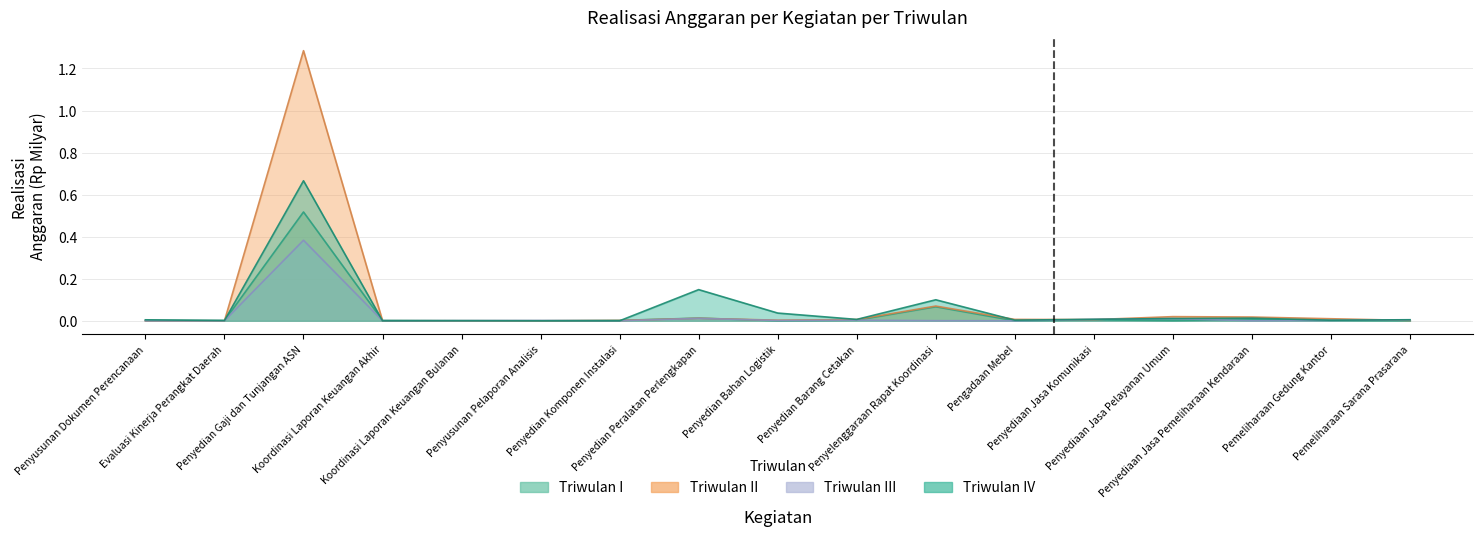

Does the chart display data point markers on the line(s)?

No